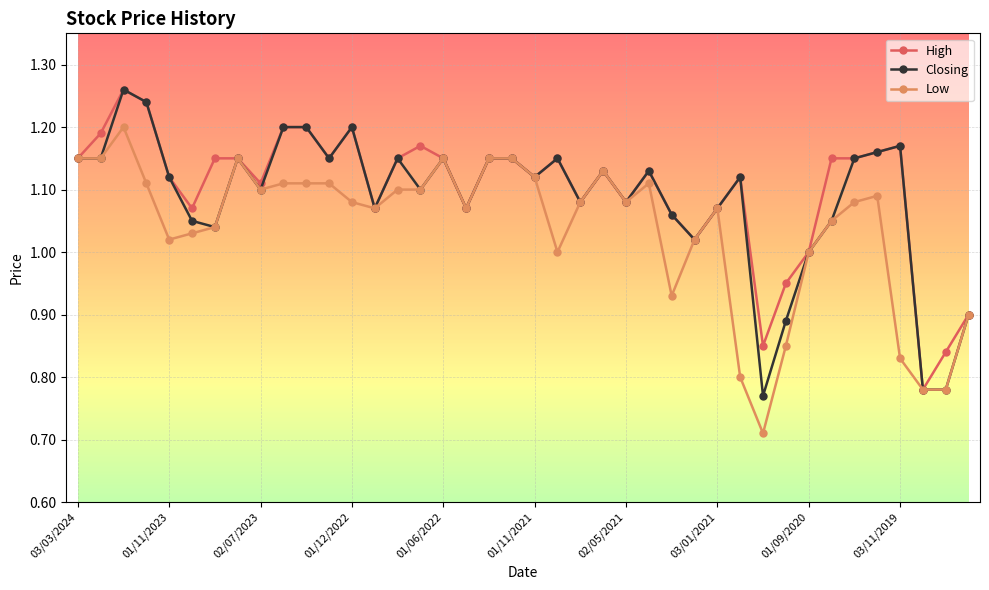

At how many categories does at least one series exceed 0?

40